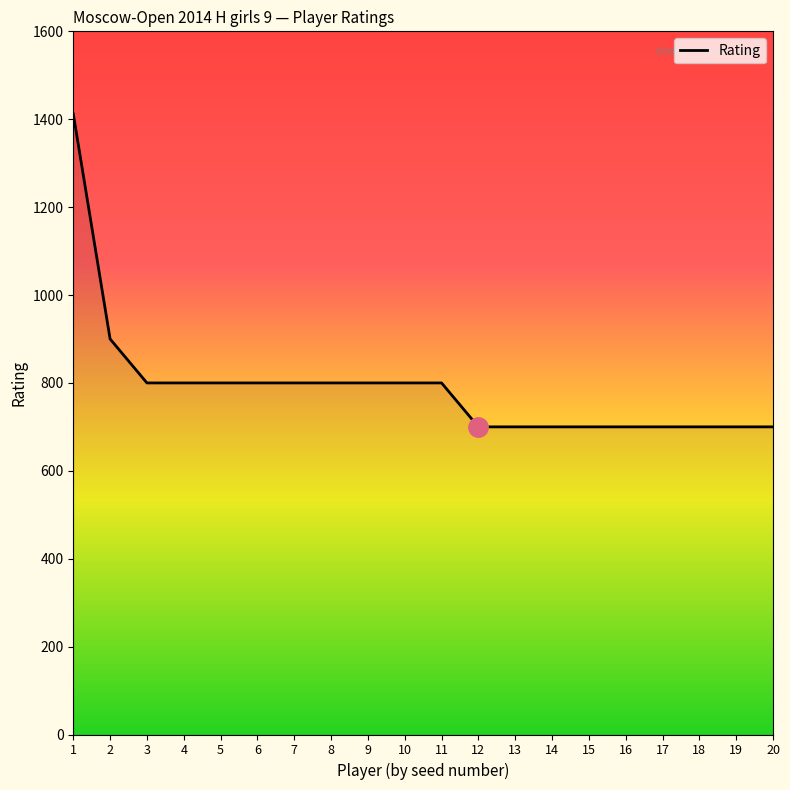

What is the average value?

791